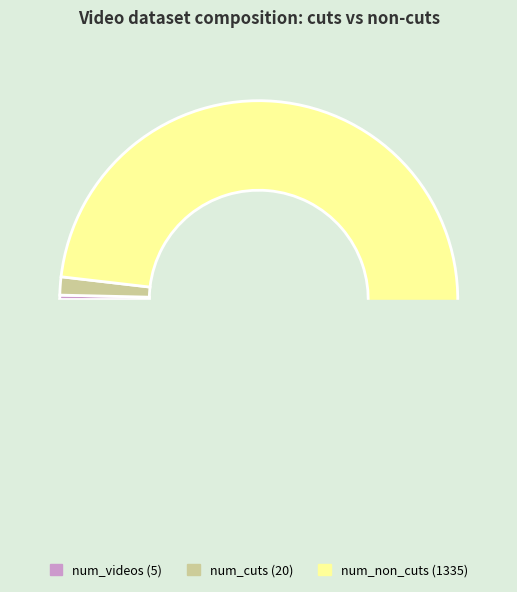

True or false: num_non_cuts accounts for 98% of the total.

True